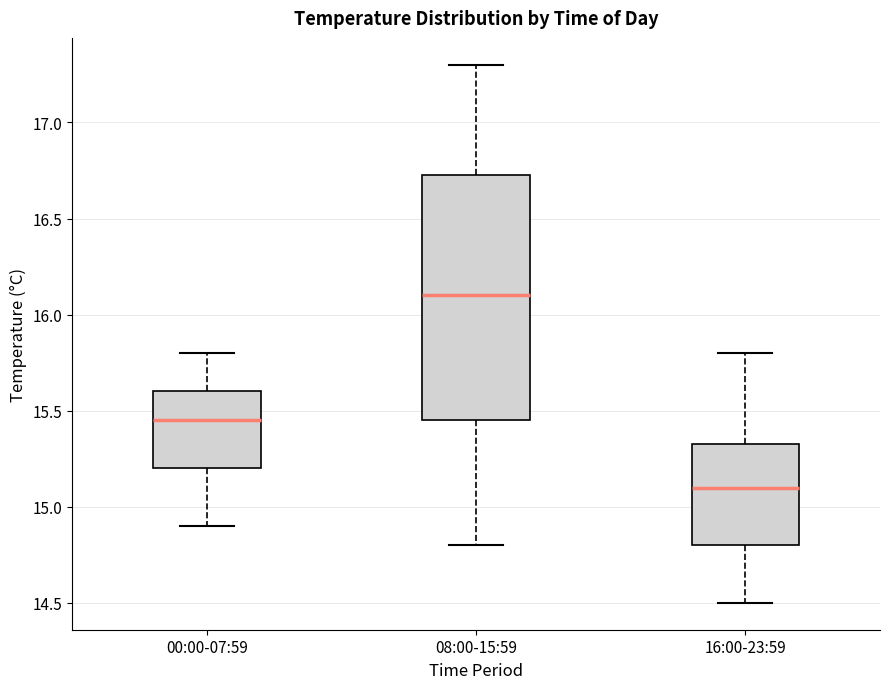

Where is the lower edge of the box for 16:00-23:59 on the y-axis? The values are not printed on the chart, so give them approximately, as read against the axis.

14.80